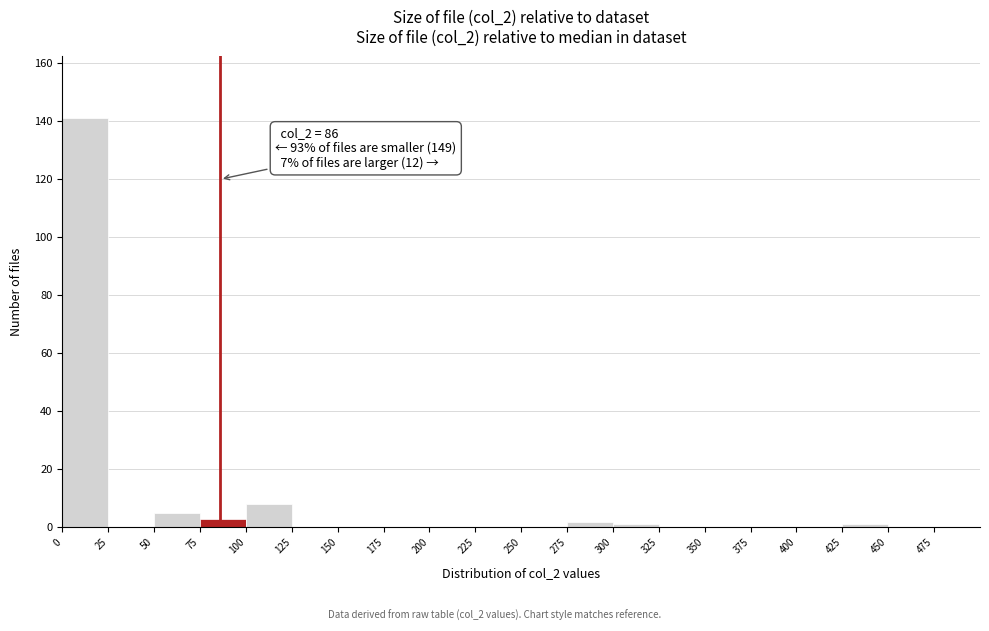

Over which range of the x-axis is the bar tallest?

0 to 25